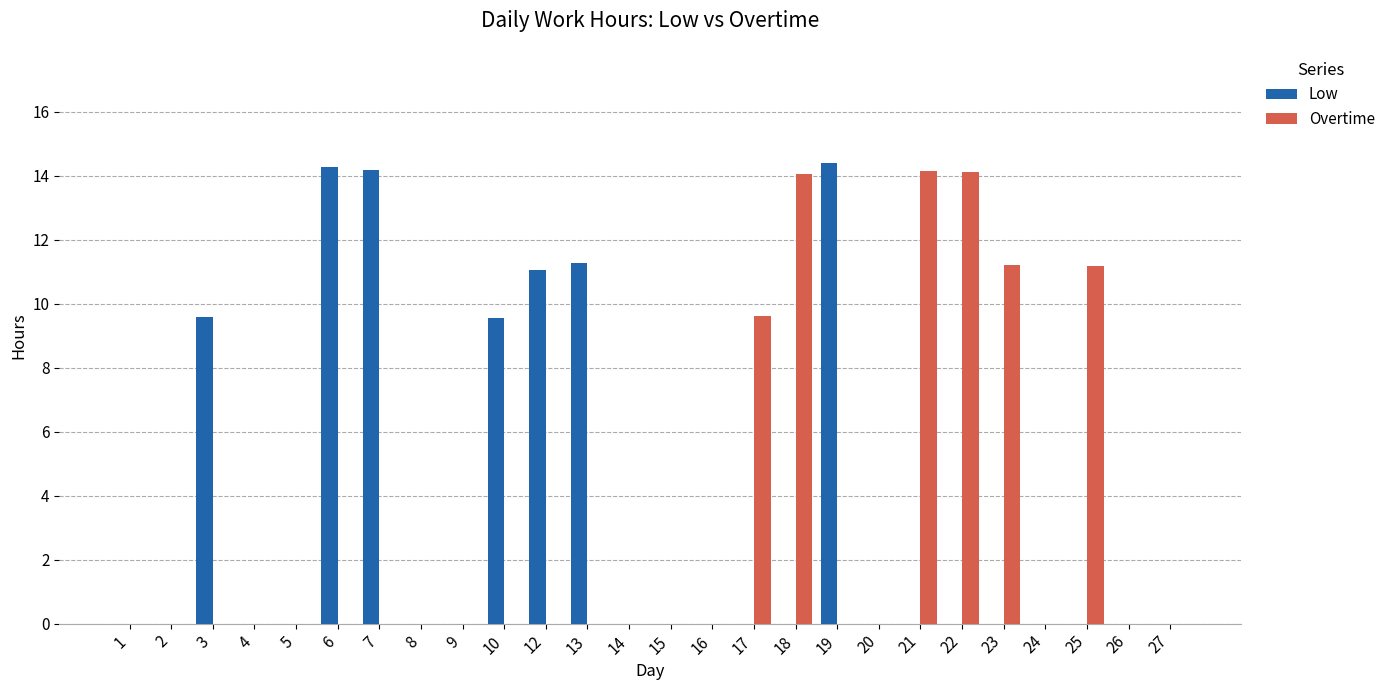

The Low series shows 0.0 at 18. True or false?

True